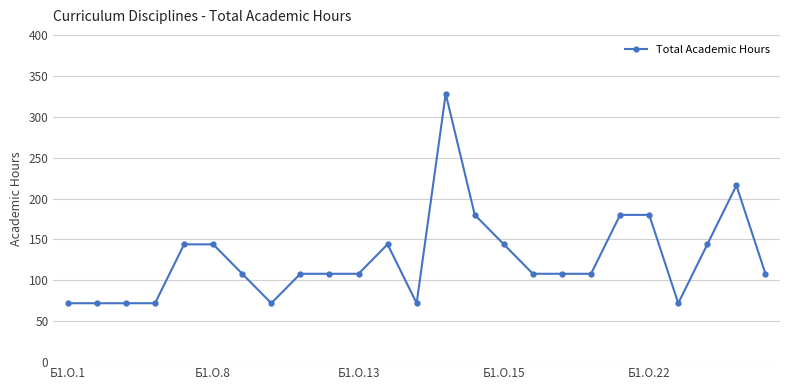

What is the value of the 20th point from the left?

180